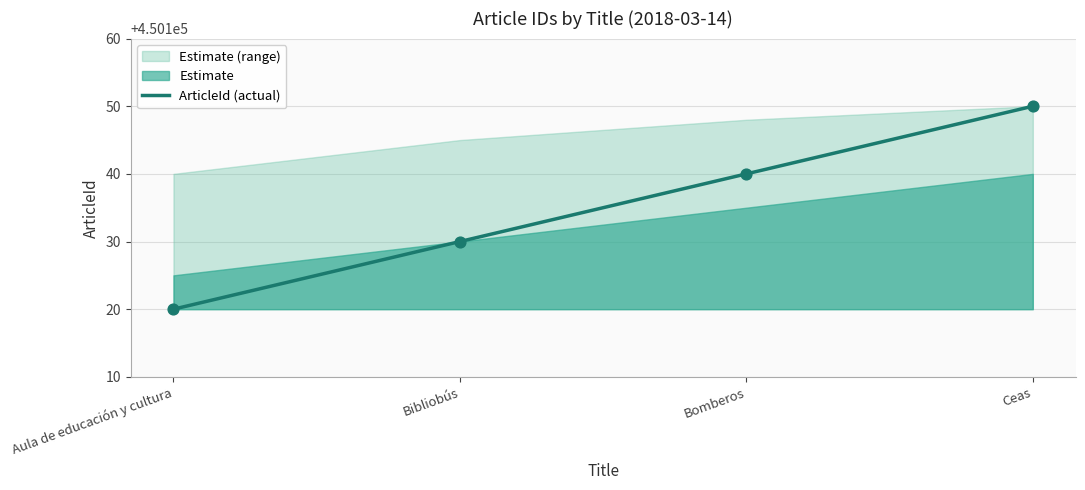

Approximately how many times larger is the value at Bibliobús compared to Ceas?

1.0